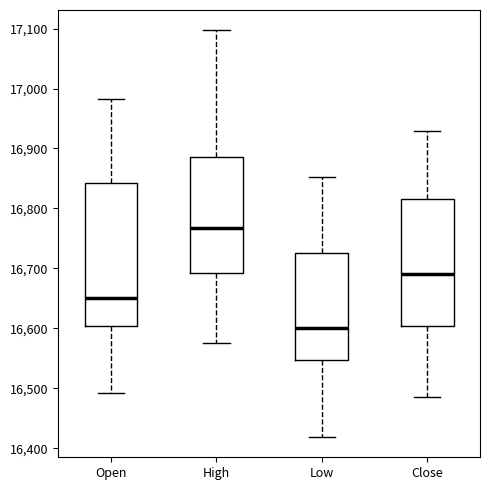

Reading left to right, transcribe this box plot: for each box, give where its median line is, the range the box spans, and where its two whiskers end, as read against the y-axis. The values are not printed on the chart, so give them approximately, as read against the axis.

Open: median 16650, box 16600 to 16840, whiskers 16490 to 16980
High: median 16770, box 16690 to 16890, whiskers 16580 to 17100
Low: median 16600, box 16550 to 16730, whiskers 16420 to 16850
Close: median 16690, box 16600 to 16820, whiskers 16490 to 16930